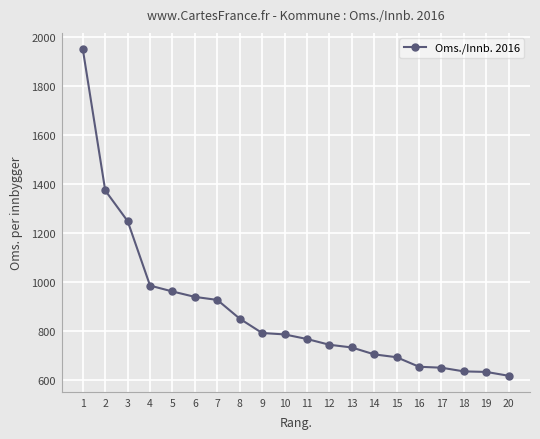

What is the difference between the values at 11 and 20?

150.0